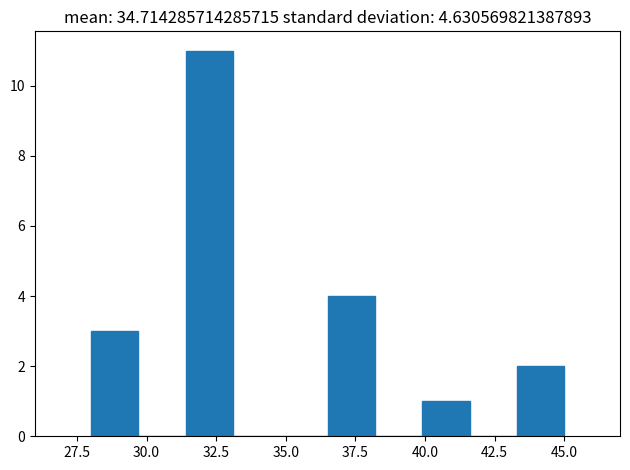

Around what value on the x-axis is the tallest bar? Give the approximate position of its centre, as read against the axis.

32.5